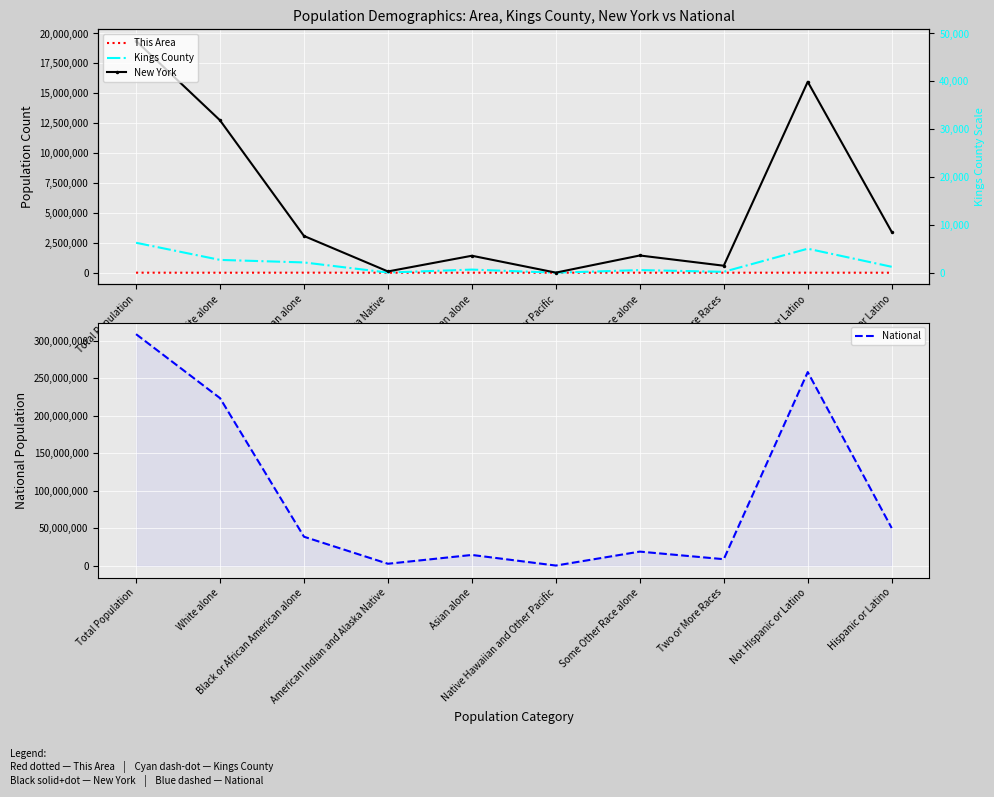

What is the sum of all New York values?

58134306